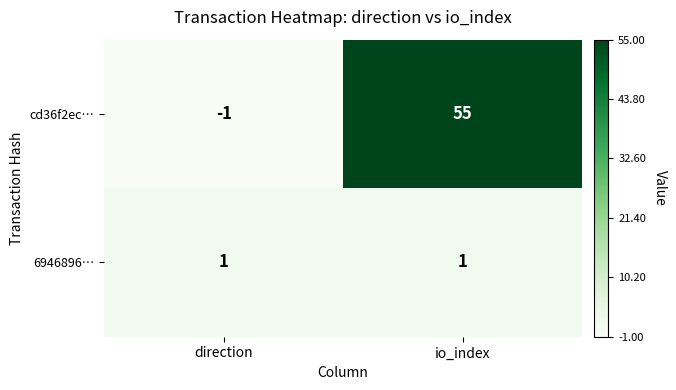

Count the number of categories in the chart.

2